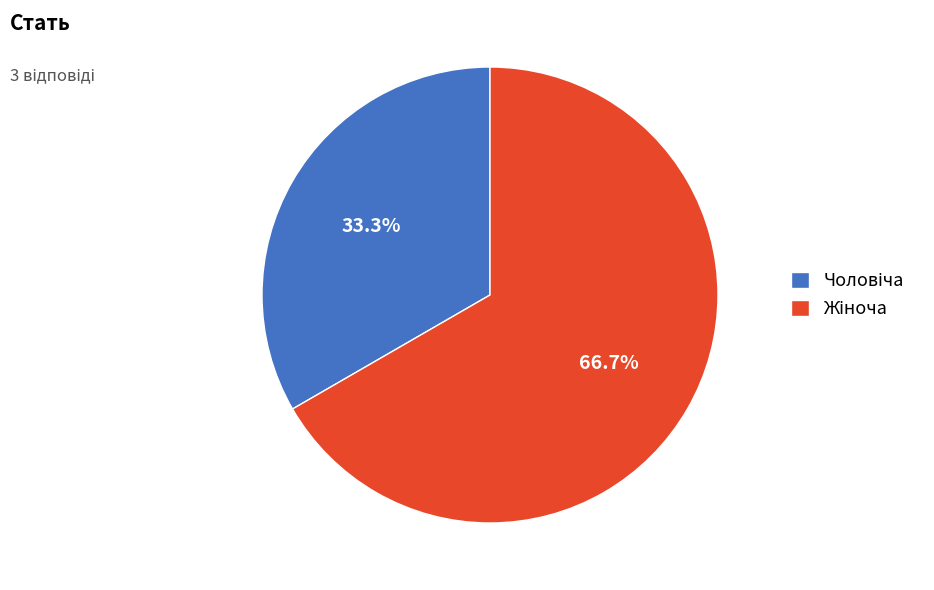

Does any single category account for the majority?

Yes